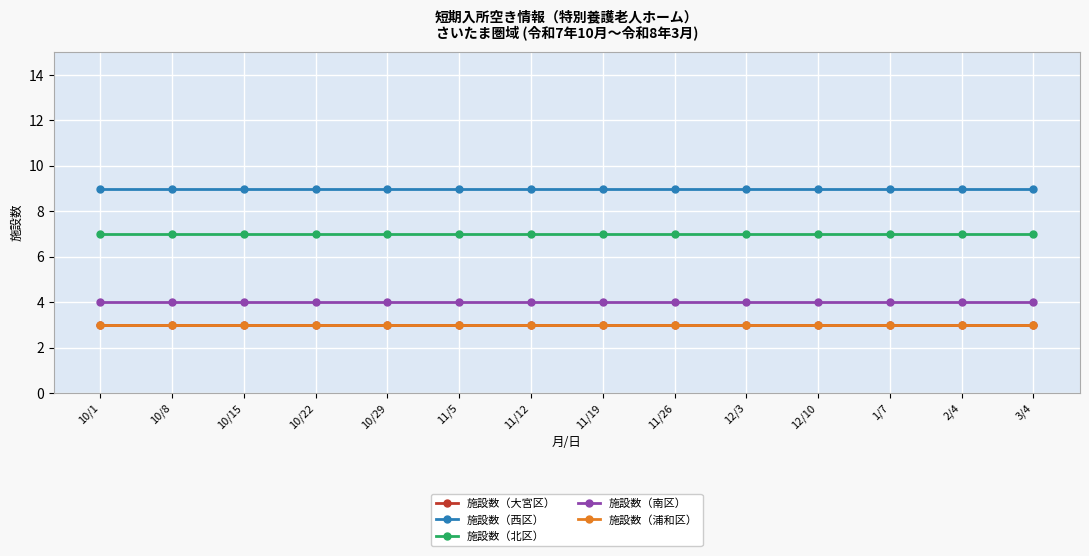

Reading right to left, extract all data points from this chart.

施設数（大宮区）: 3	3	3	3	3	3	3	3	3	3	3	3	3	3
施設数（西区）: 9	9	9	9	9	9	9	9	9	9	9	9	9	9
施設数（北区）: 7	7	7	7	7	7	7	7	7	7	7	7	7	7
施設数（南区）: 4	4	4	4	4	4	4	4	4	4	4	4	4	4
施設数（浦和区）: 3	3	3	3	3	3	3	3	3	3	3	3	3	3